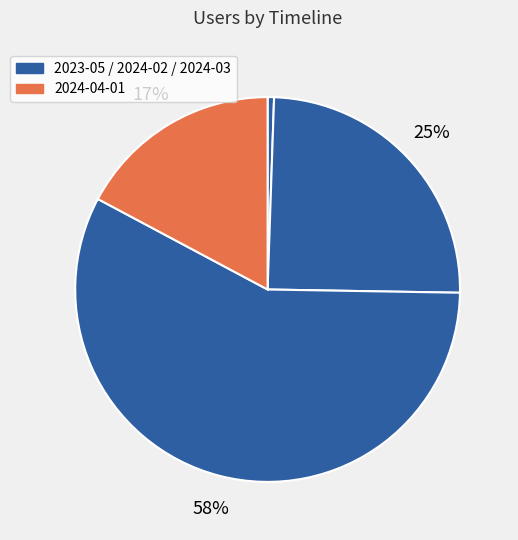

What is the majority slice?

2024-03-01